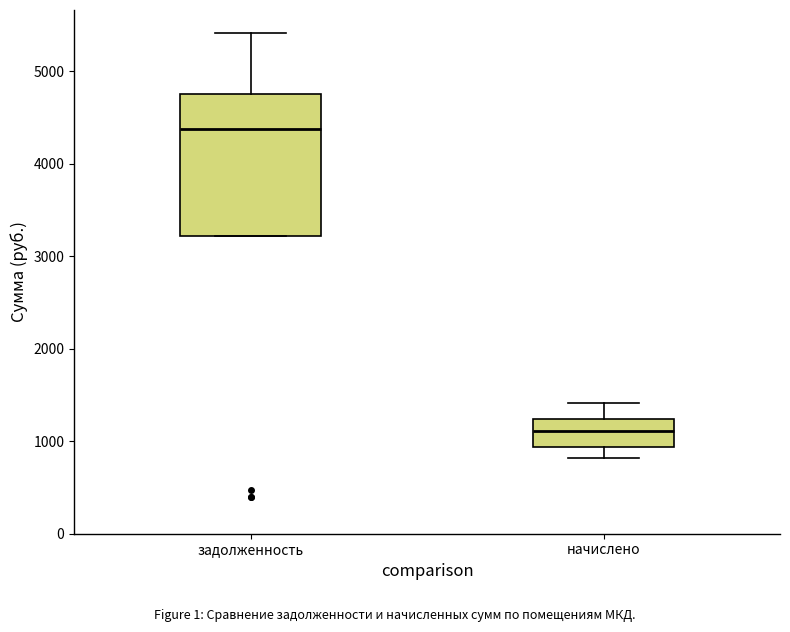

Reading left to right, transcribe this box plot: for each box, give where its median line is, the range the box spans, and where its two whiskers end, as read against the y-axis. The values are not printed on the chart, so give them approximately, as read against the axis.

задолженность: median 4400, box 3200 to 4800, whiskers 3200 to 5400
начислено: median 1100, box 900 to 1200, whiskers 800 to 1400